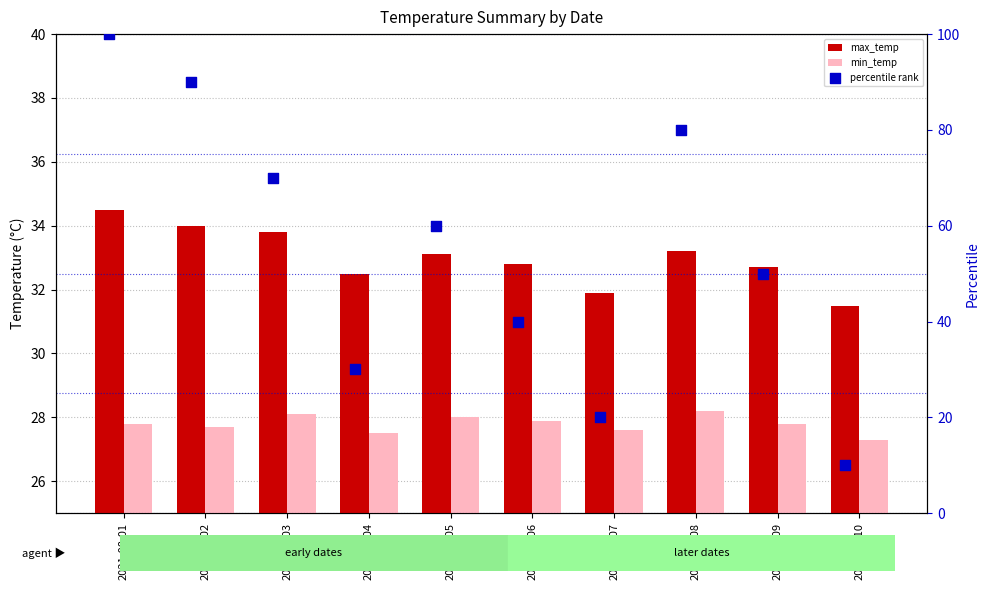

Which series reaches the minimum Y coordinate?

percentile rank